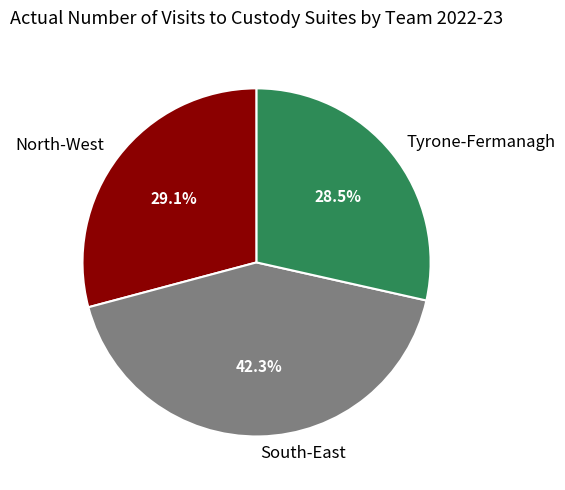

Count the number of slices in the pie.

3